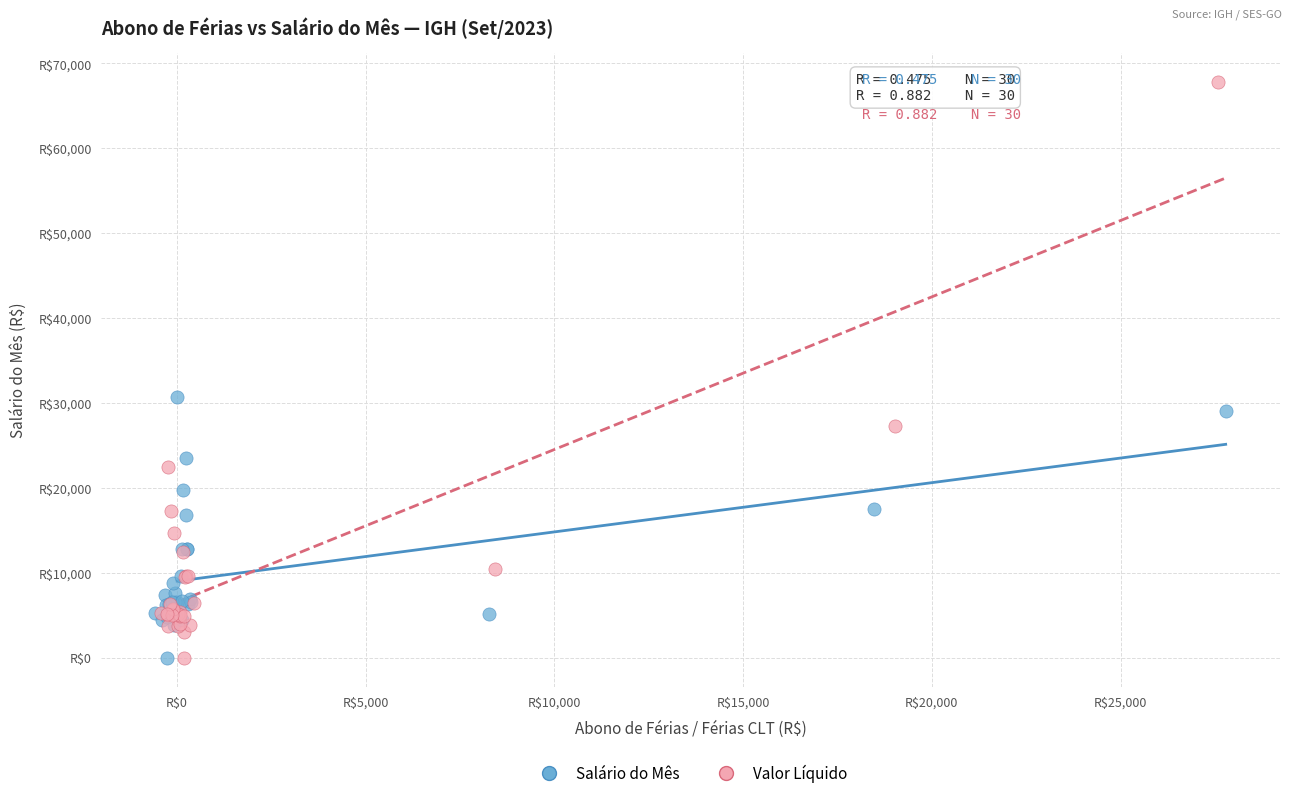

Which series contains the highest Y value?

Valor Líquido